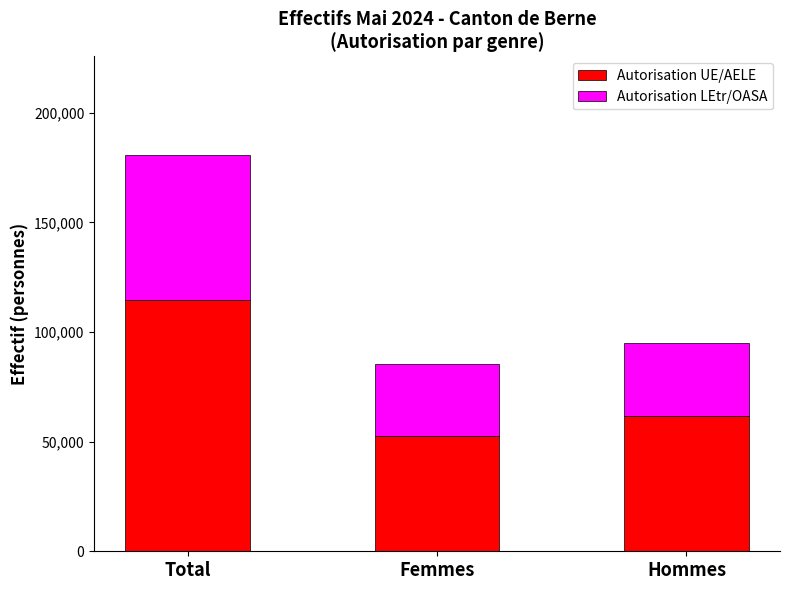

What is the sum of the Autorisation UE/AELE values at Hommes and Total?

176337